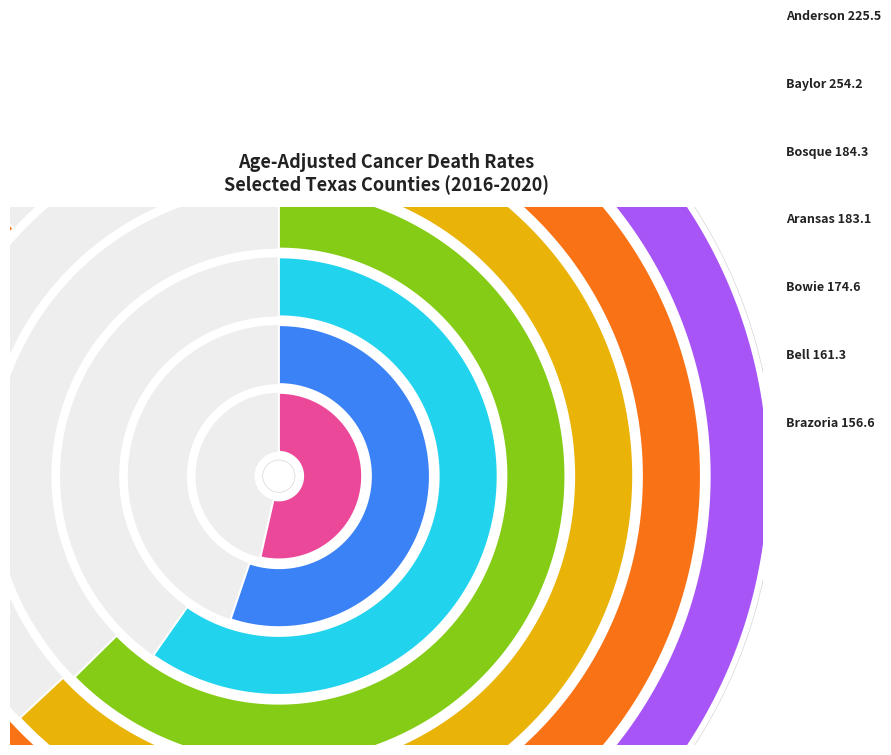

What percentage do Bell County and Bowie County together represent?

25.1%